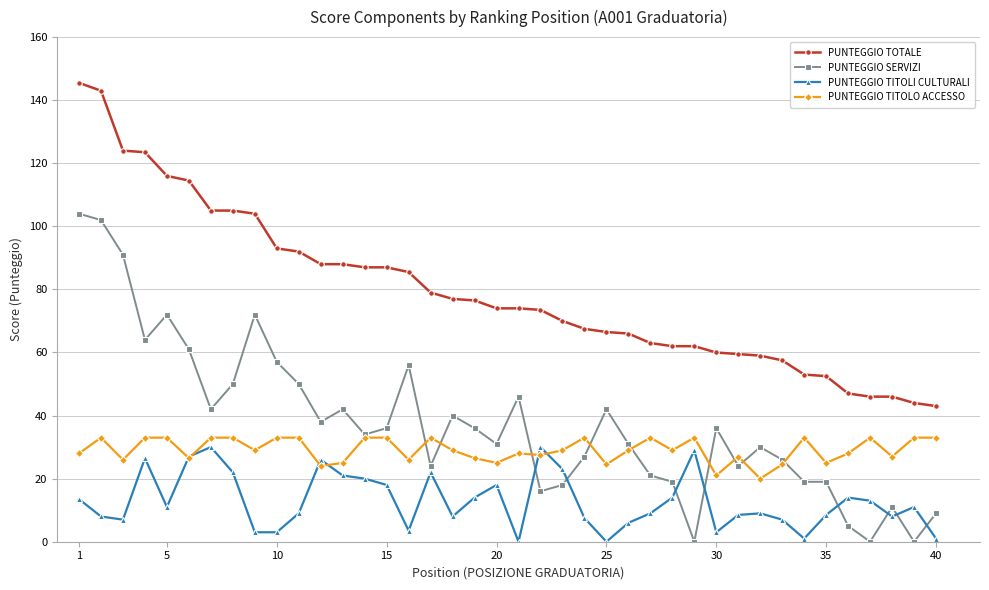

What is the value of the PUNTEGGIO TITOLI CULTURALI point at the 6th from the left?

27.0